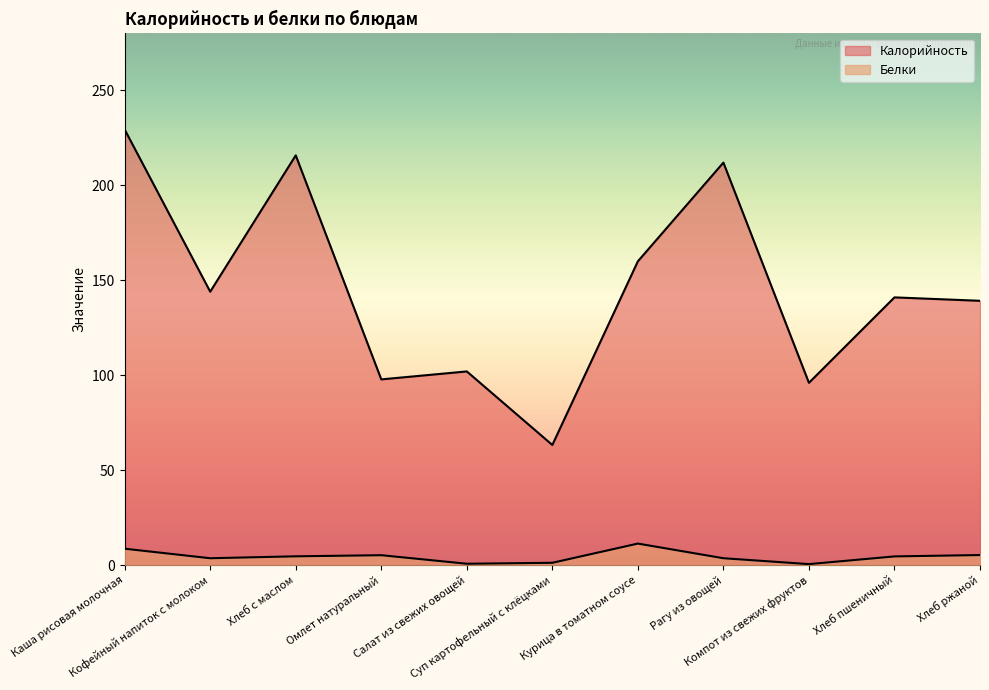

Rank the series at Курица в томатном соусе from highest to lowest value.

Калорийность, Белки